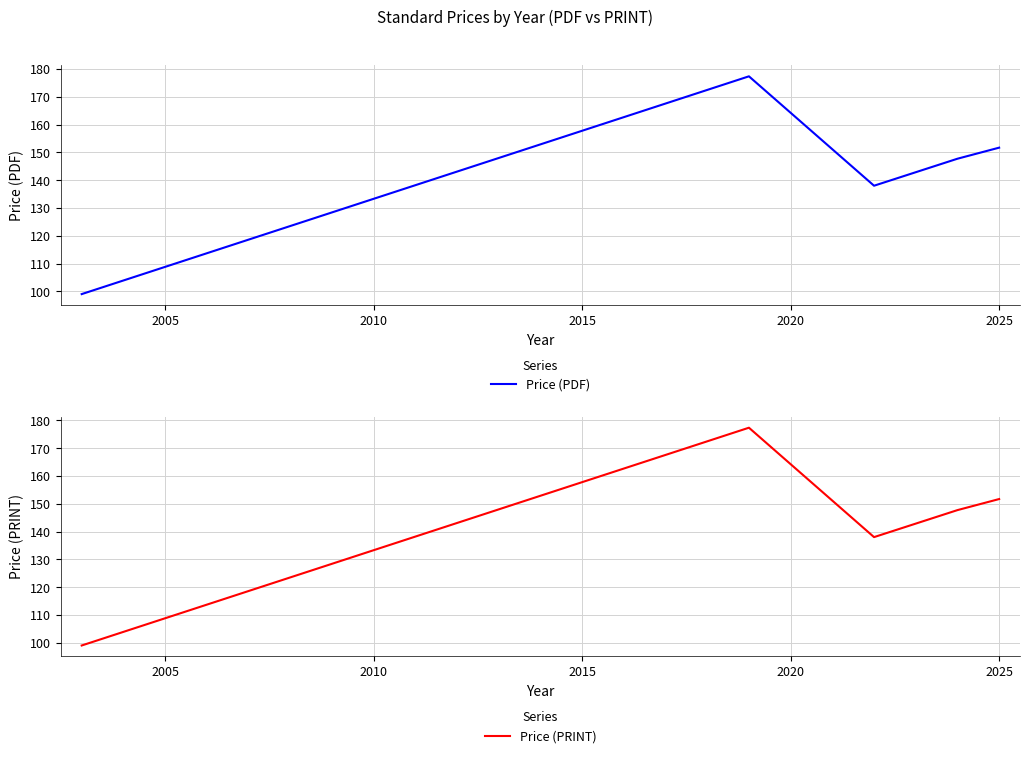

How many interior local peaks does the Price (PRINT) series have?

1